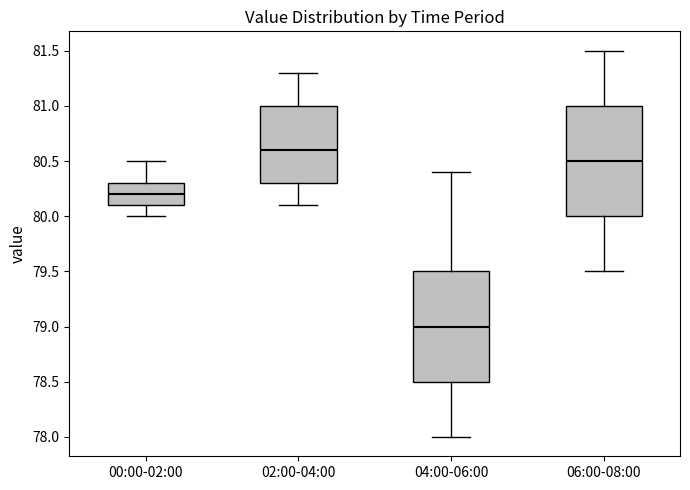

Where is the lower edge of the box for 00:00-02:00 on the y-axis? The values are not printed on the chart, so give them approximately, as read against the axis.

80.1